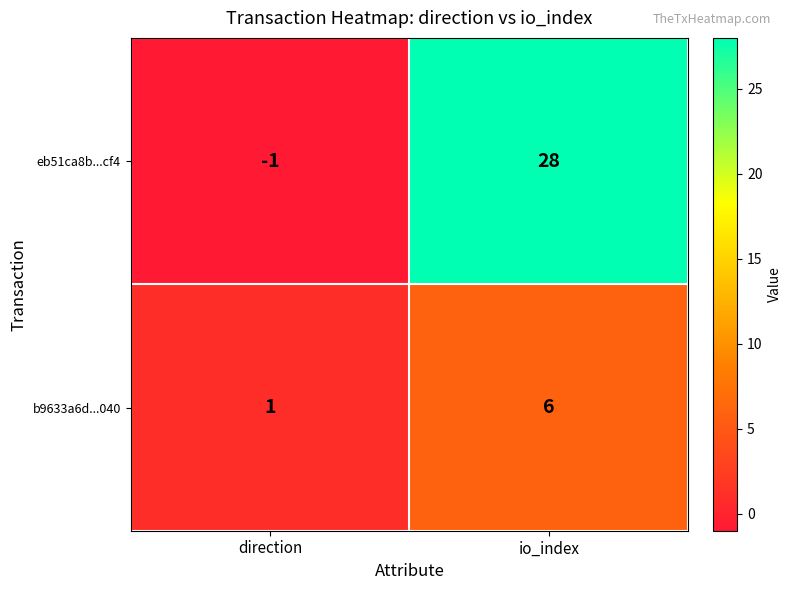

Rank the series at io_index from highest to lowest value.

eb51ca8b...cf4, b9633a6d...040